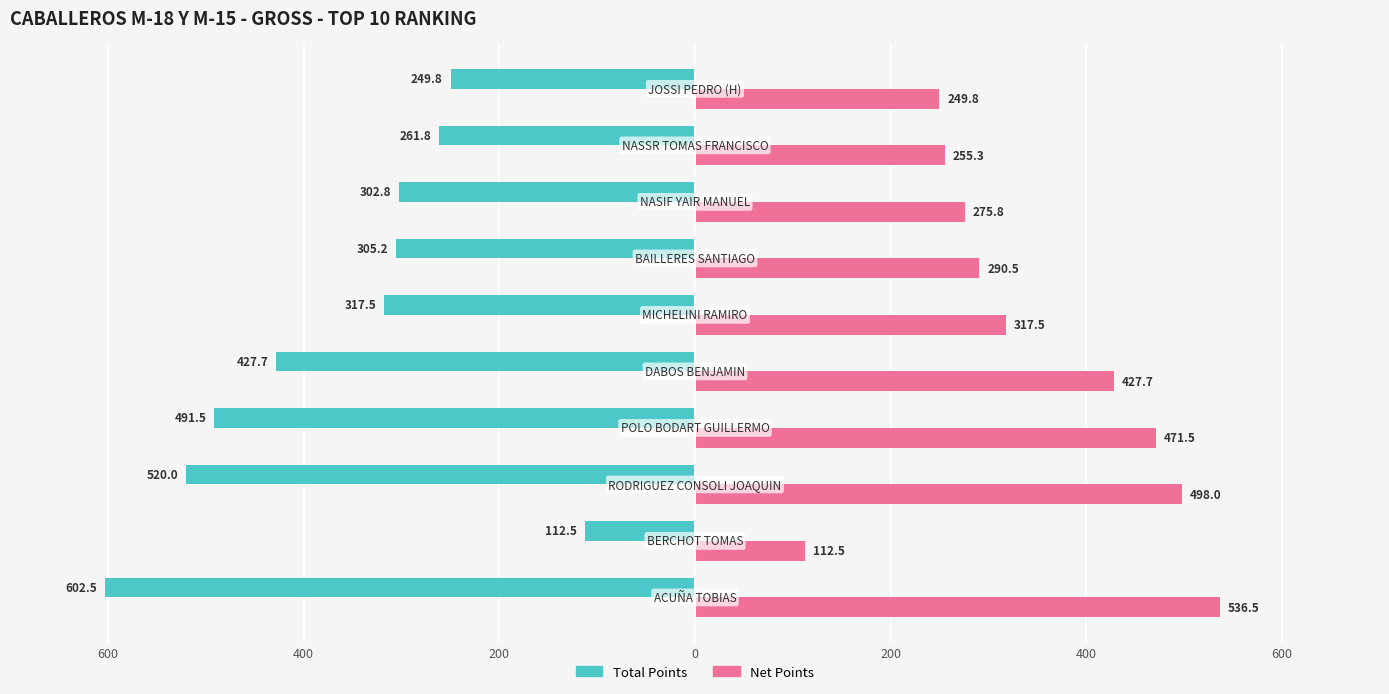

What are all the series names shown in the legend?

Total Points, Net Points